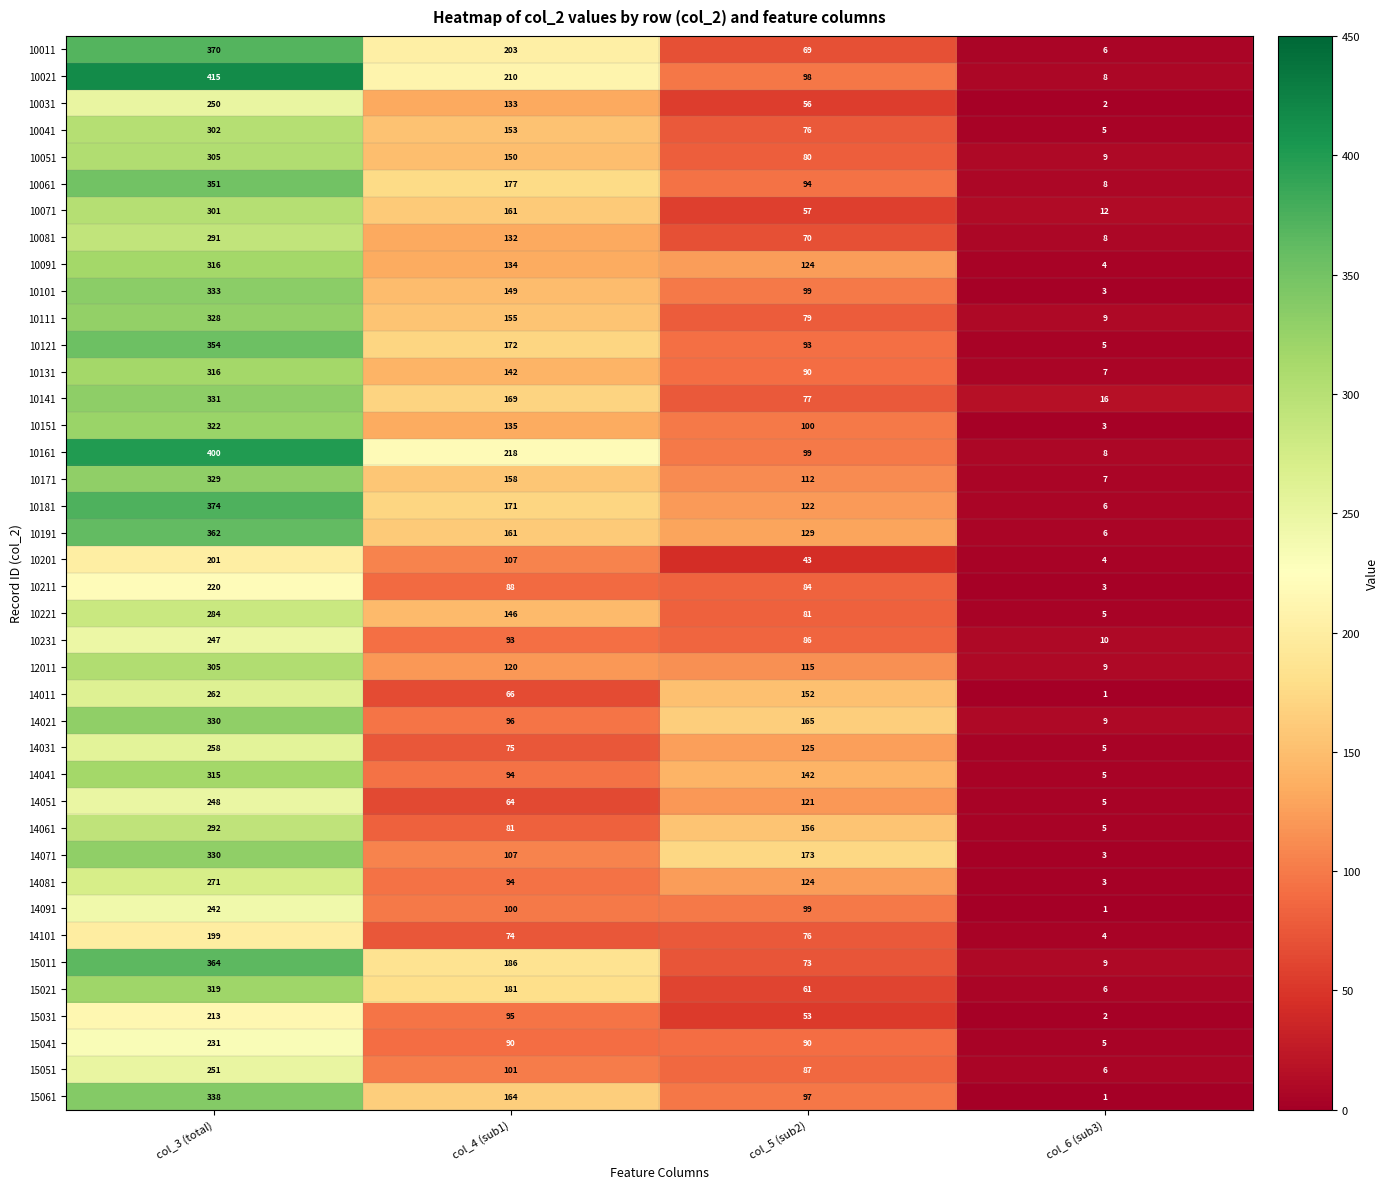

Which series has the widest spread of values?

10021